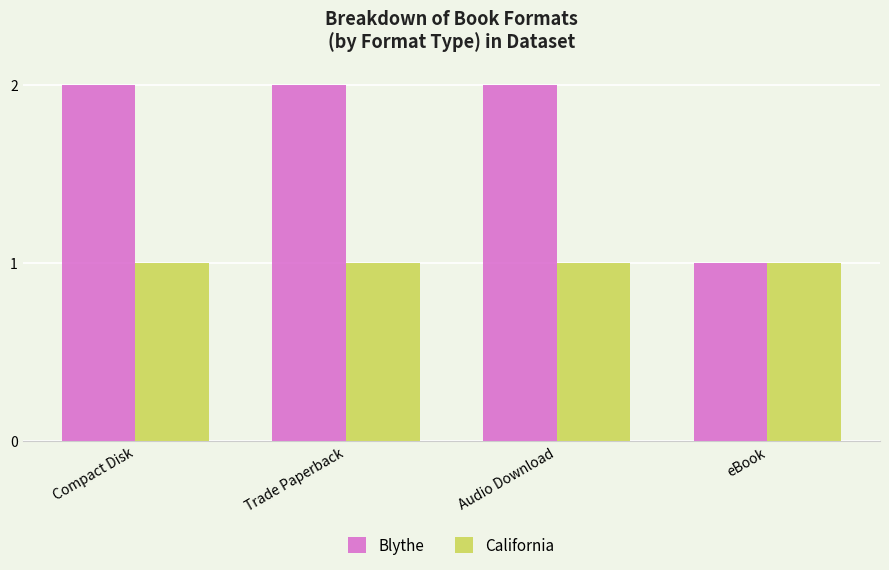

Does the chart contain stacked bars?

No